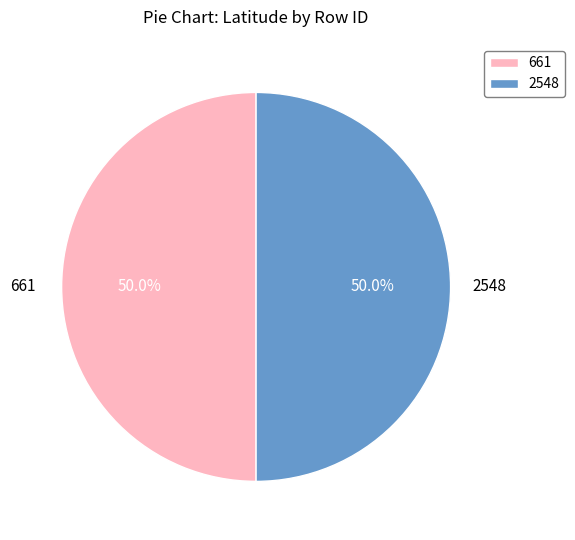

Count the number of slices in the pie.

2